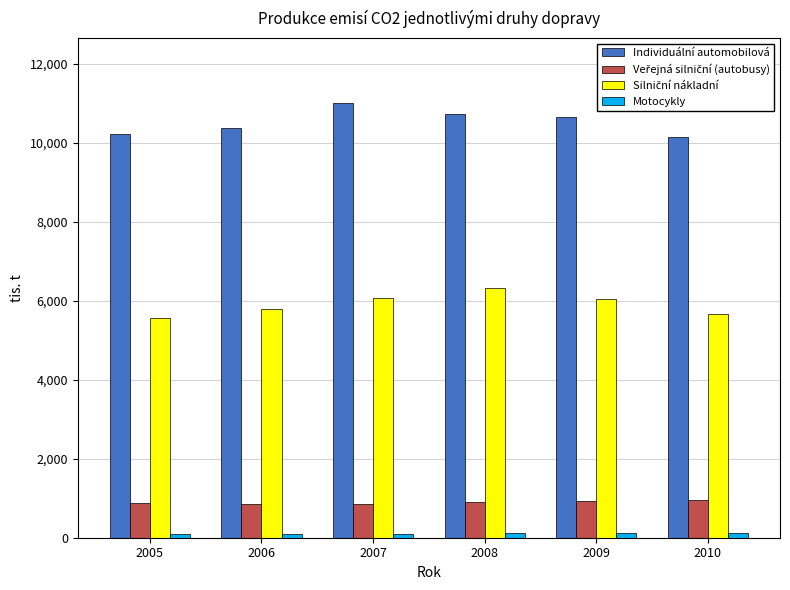

At how many categories does at least one series exceed 4412?

6